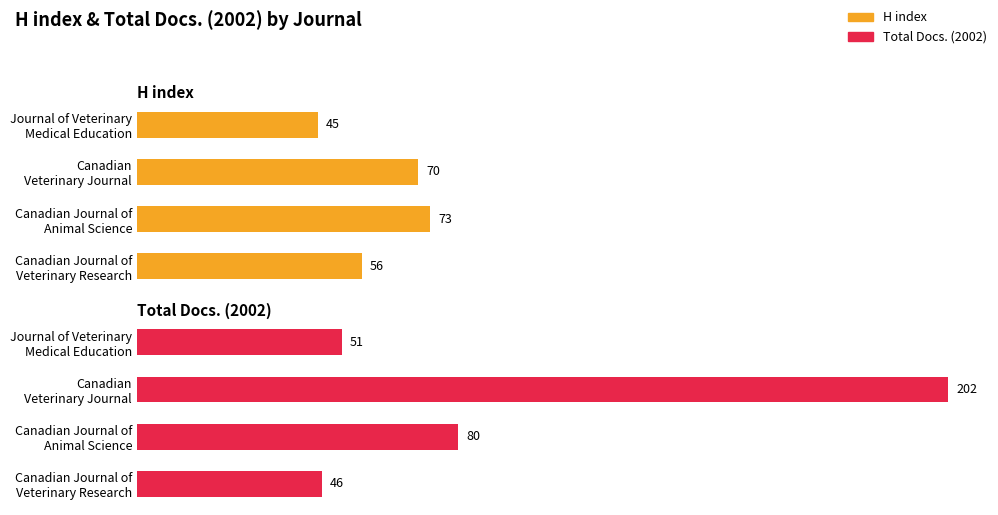

How many series are shown in this chart?

2